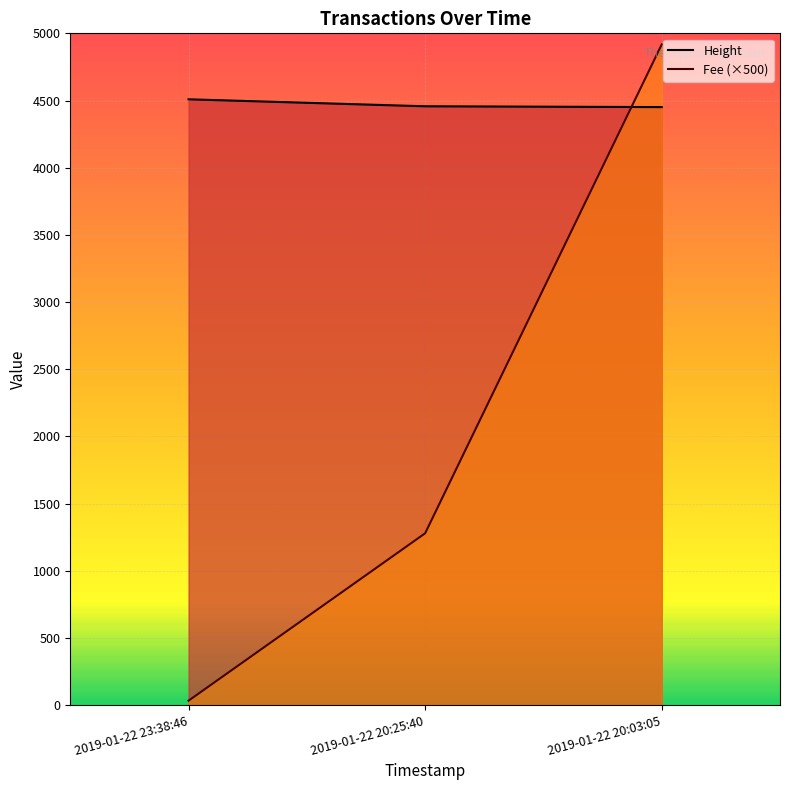

How many lines are shown in the chart?

2